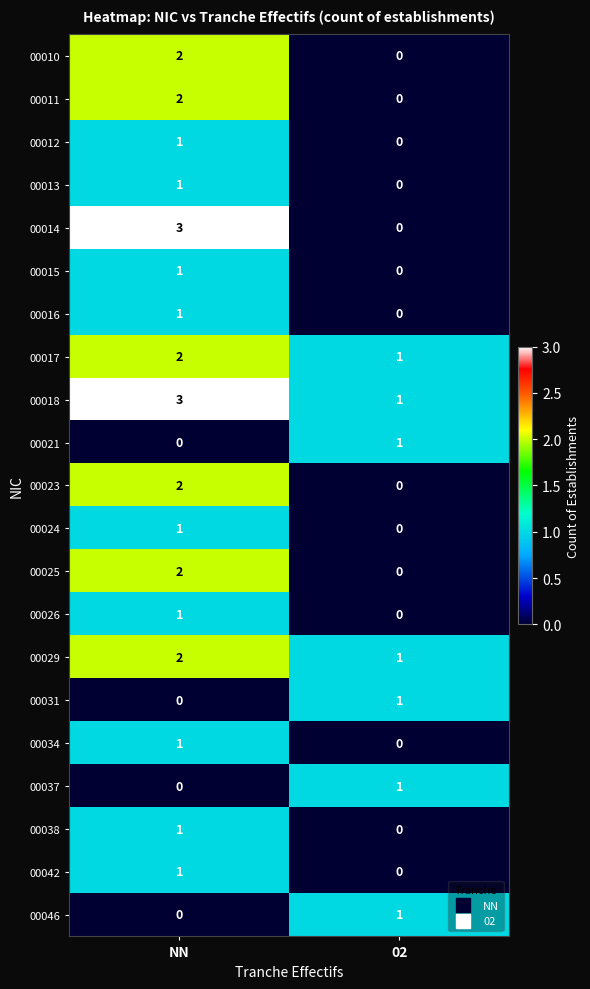

What is the total value across all series at NN?

27